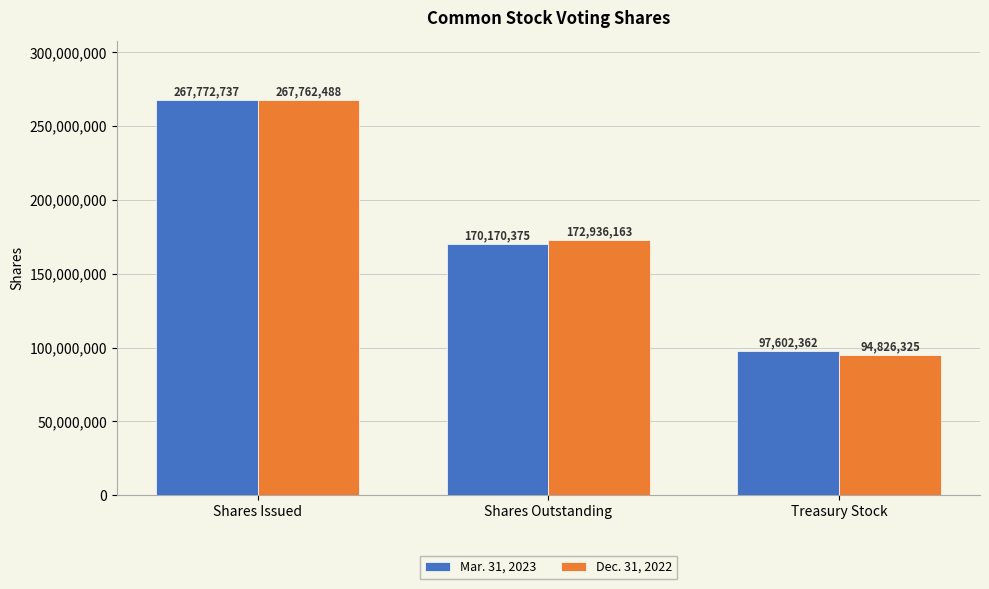

List the series in order of their overall mean, lowest first.

Dec. 31, 2022, Mar. 31, 2023